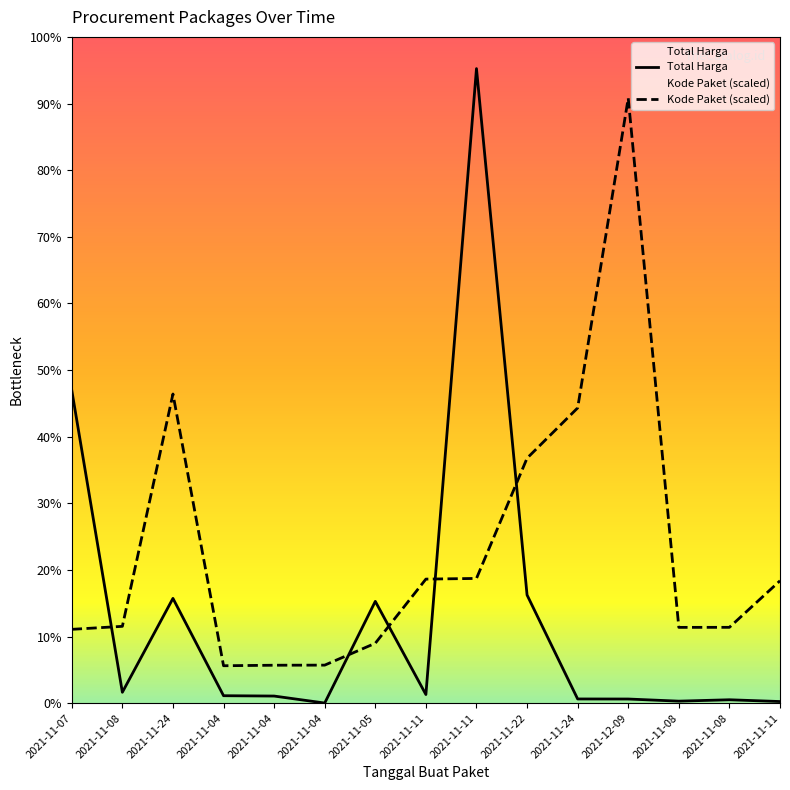

True or false: Kode Paket and Total Harga cross at least once.

True